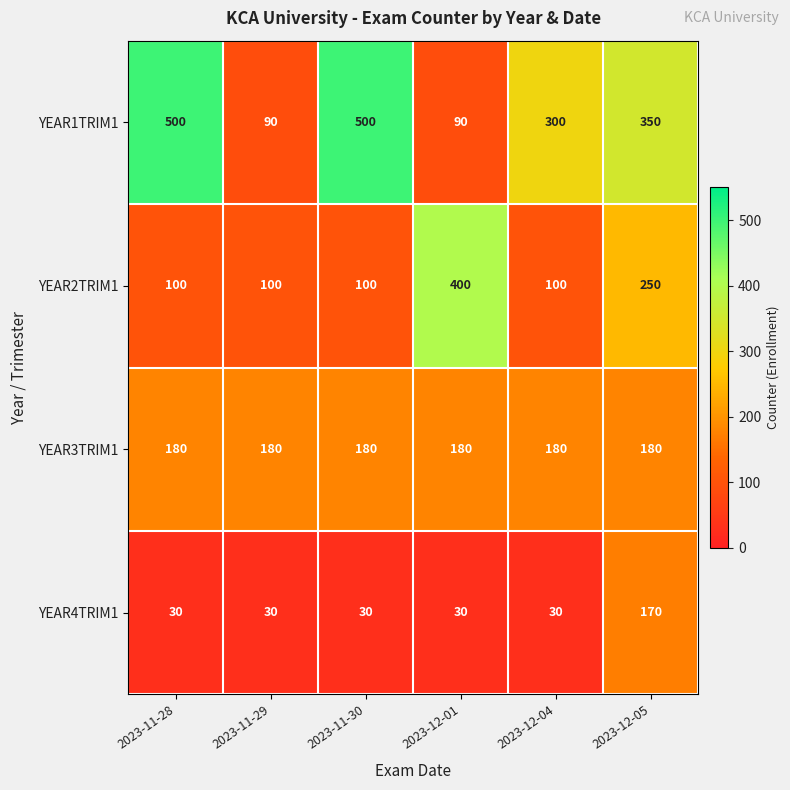

At which category is the sum across all series the highest?

2023-12-05